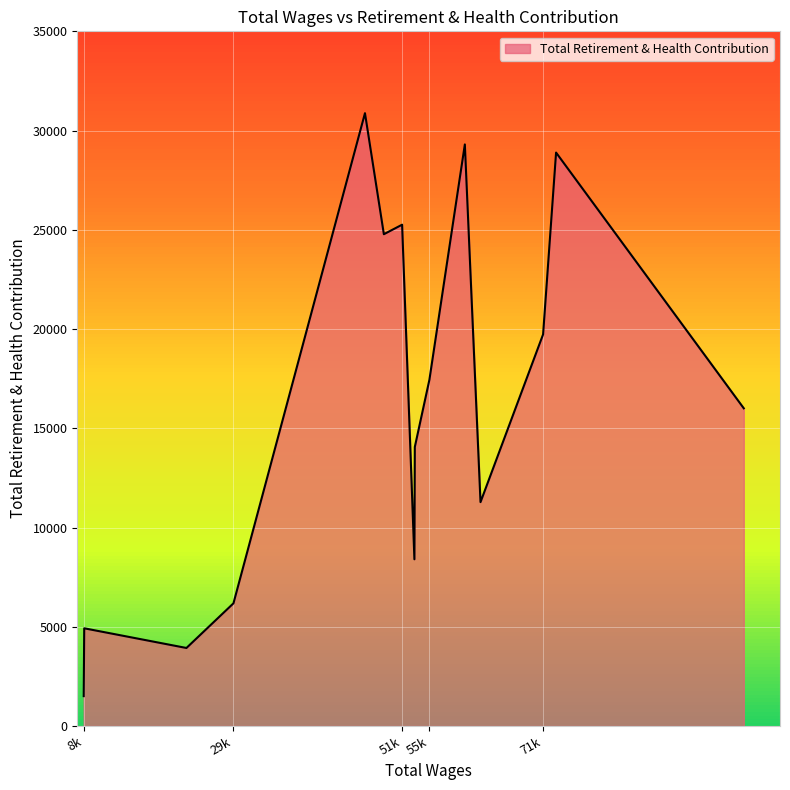

What is the difference between the maximum and minimum values?

29372